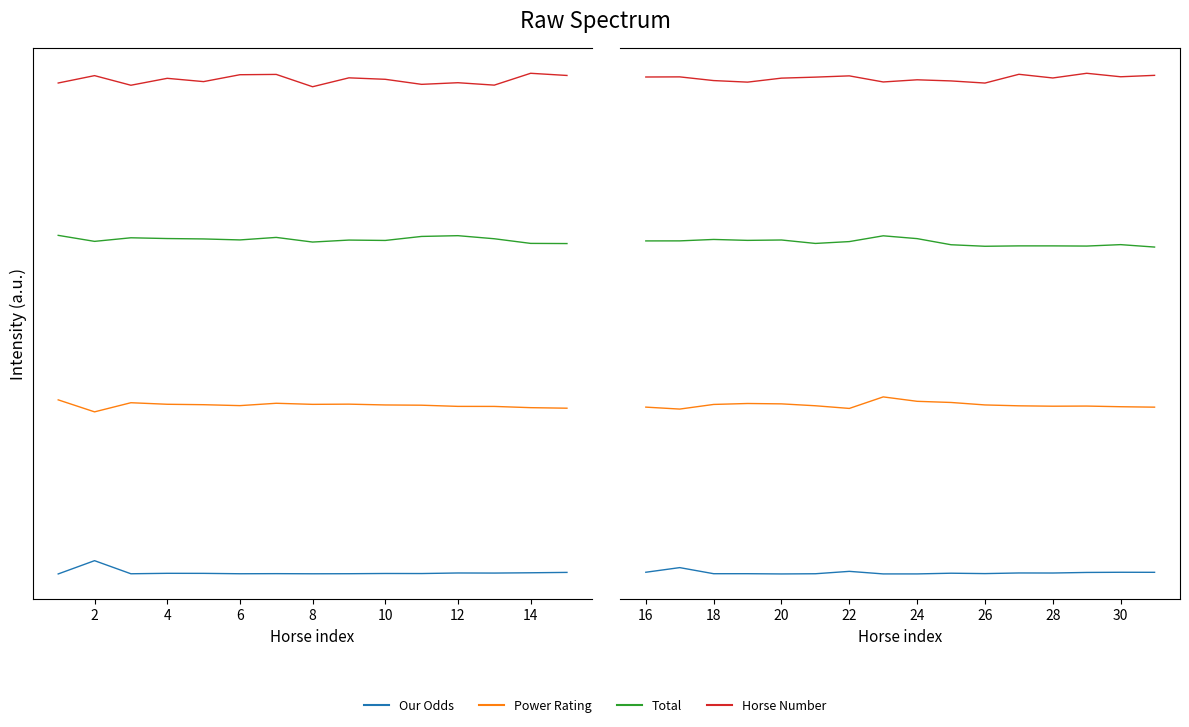

What is the difference between the maximum and minimum values in the Our Odds series?

0.5